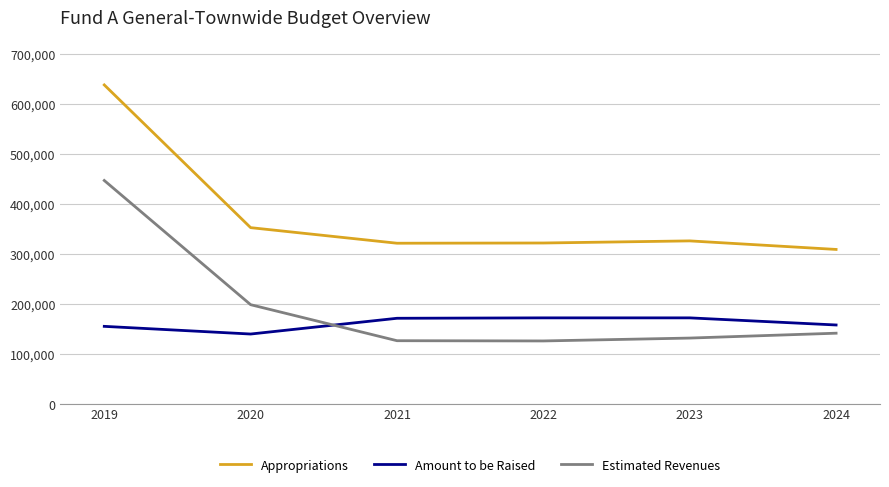

The value of Estimated Revenues at 2020 is 291087. True or false?

False